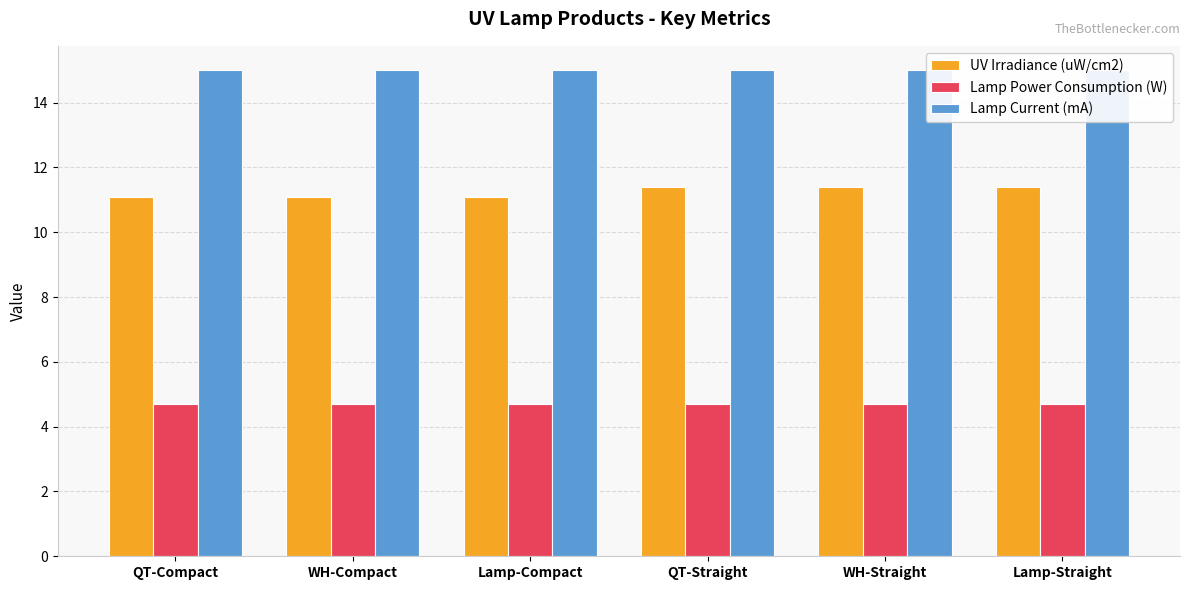

Is the value of Lamp Power Consumption (W) at Lamp-Compact greater than the value of Lamp Current (mA) at QT-Straight?

No